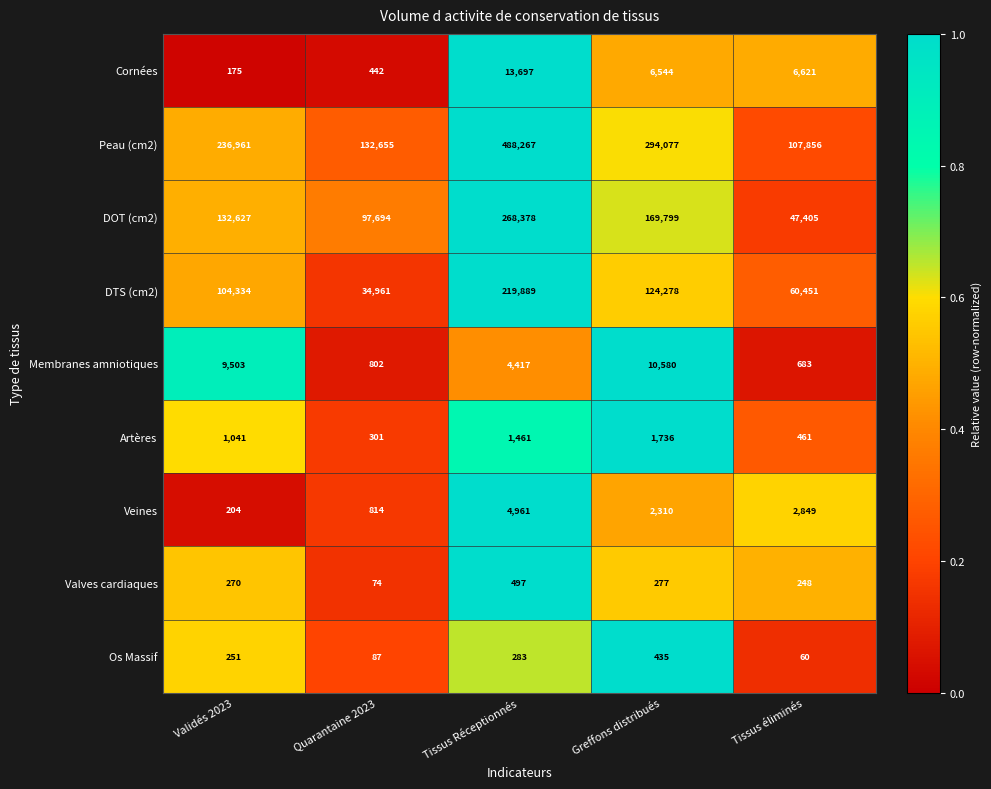

True or false: Peau (cm2) has a value of 132655 at Quarantaine 2023.

True